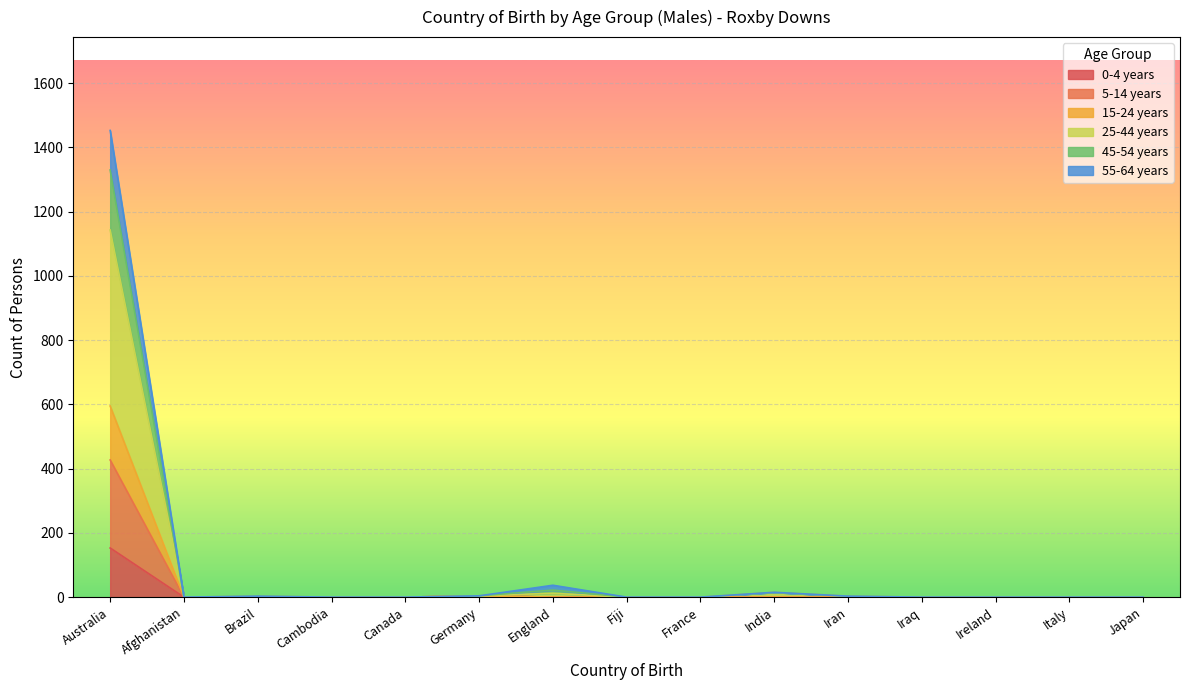

Count the number of categories in the chart.

15